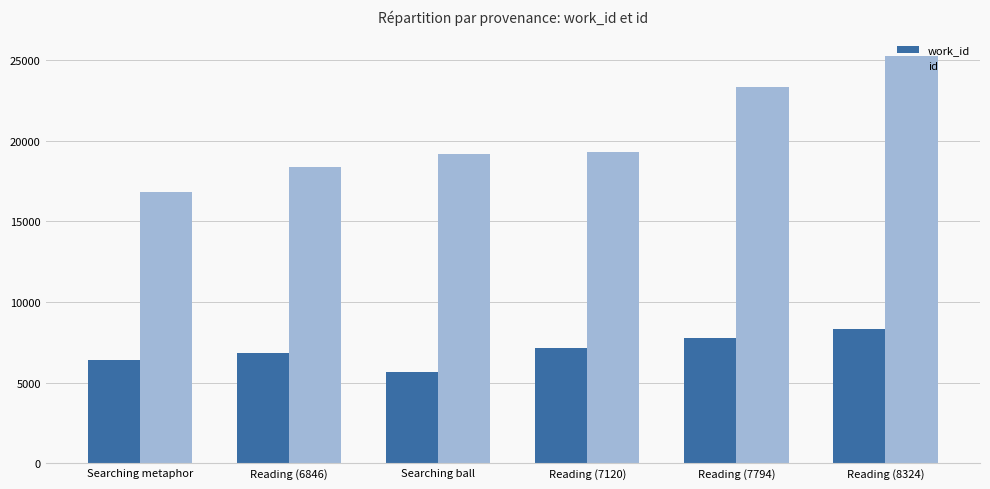

True or false: work_id has a value of 14757 at Reading (8324).

False